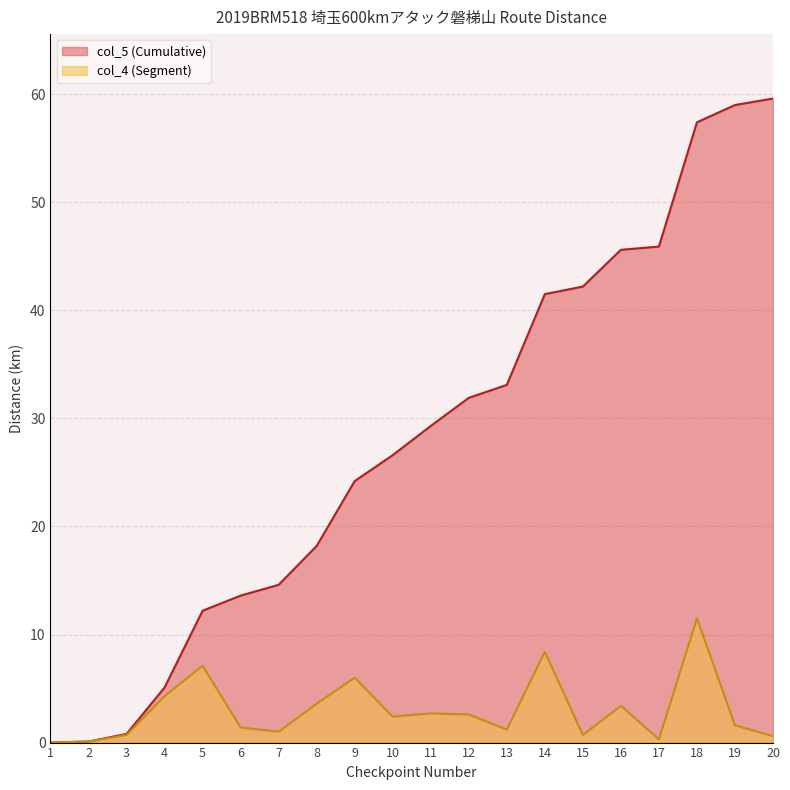

True or false: col_4 (Segment) and col_5 (Cumulative) cross at least once.

False